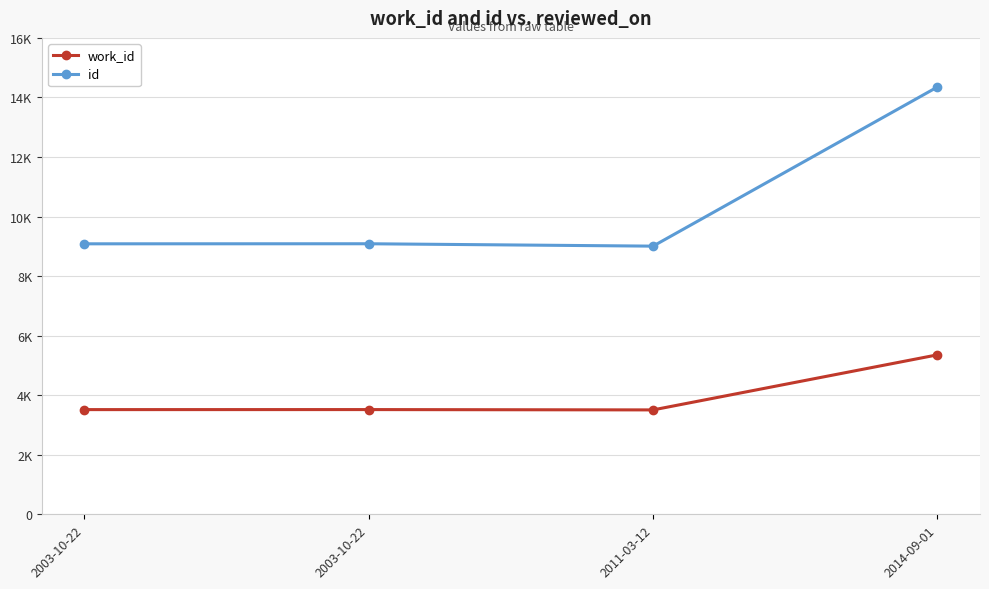

Read the id value at 2011-03-12, to the nearest 100.

9000